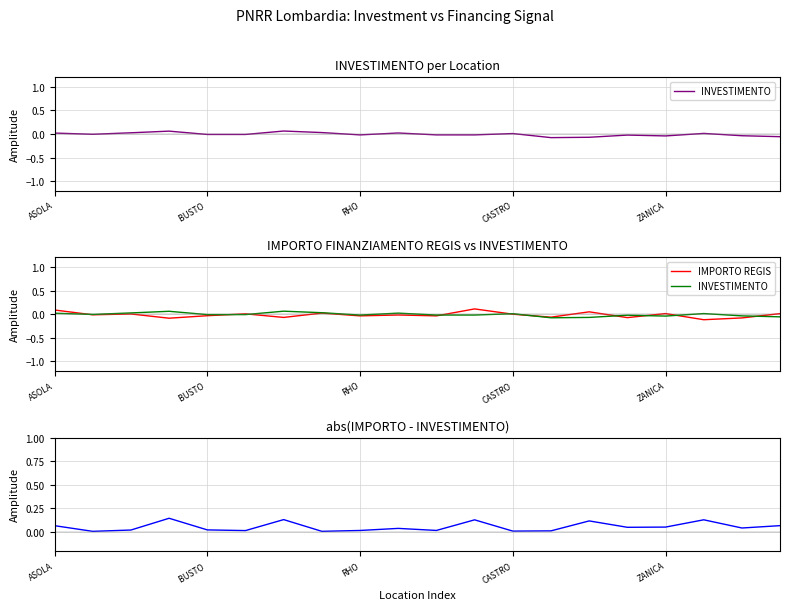

At which label does IMPORTO REGIS first exceed 0?

ASOLA